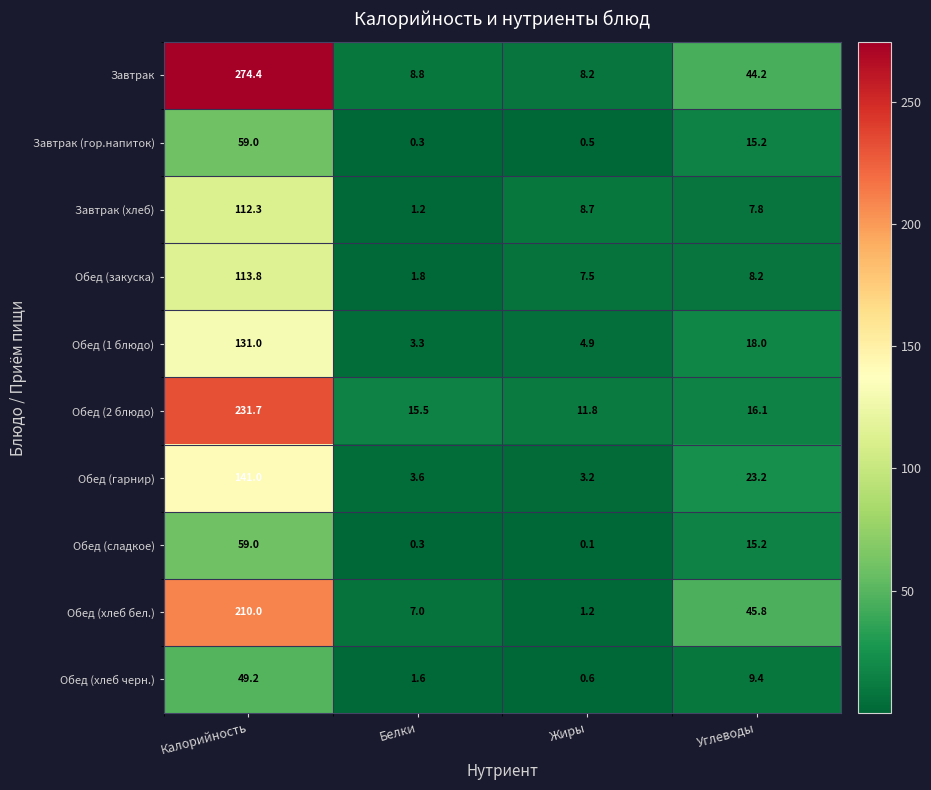

What value does the Завтрак (гор.напиток) series have at Углеводы?

15.2